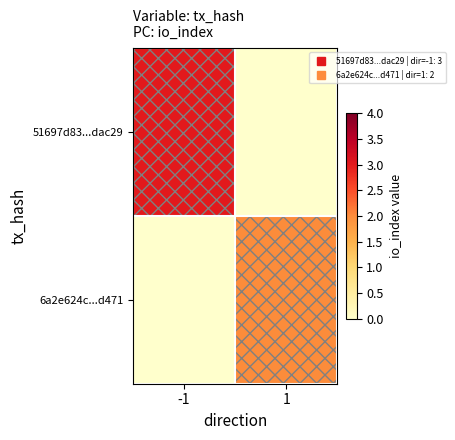

Reading right to left, transcribe all the data shown in this chart.

51697d83...dac29: 1=0	-1=3
6a2e624c...d471: 1=2	-1=0